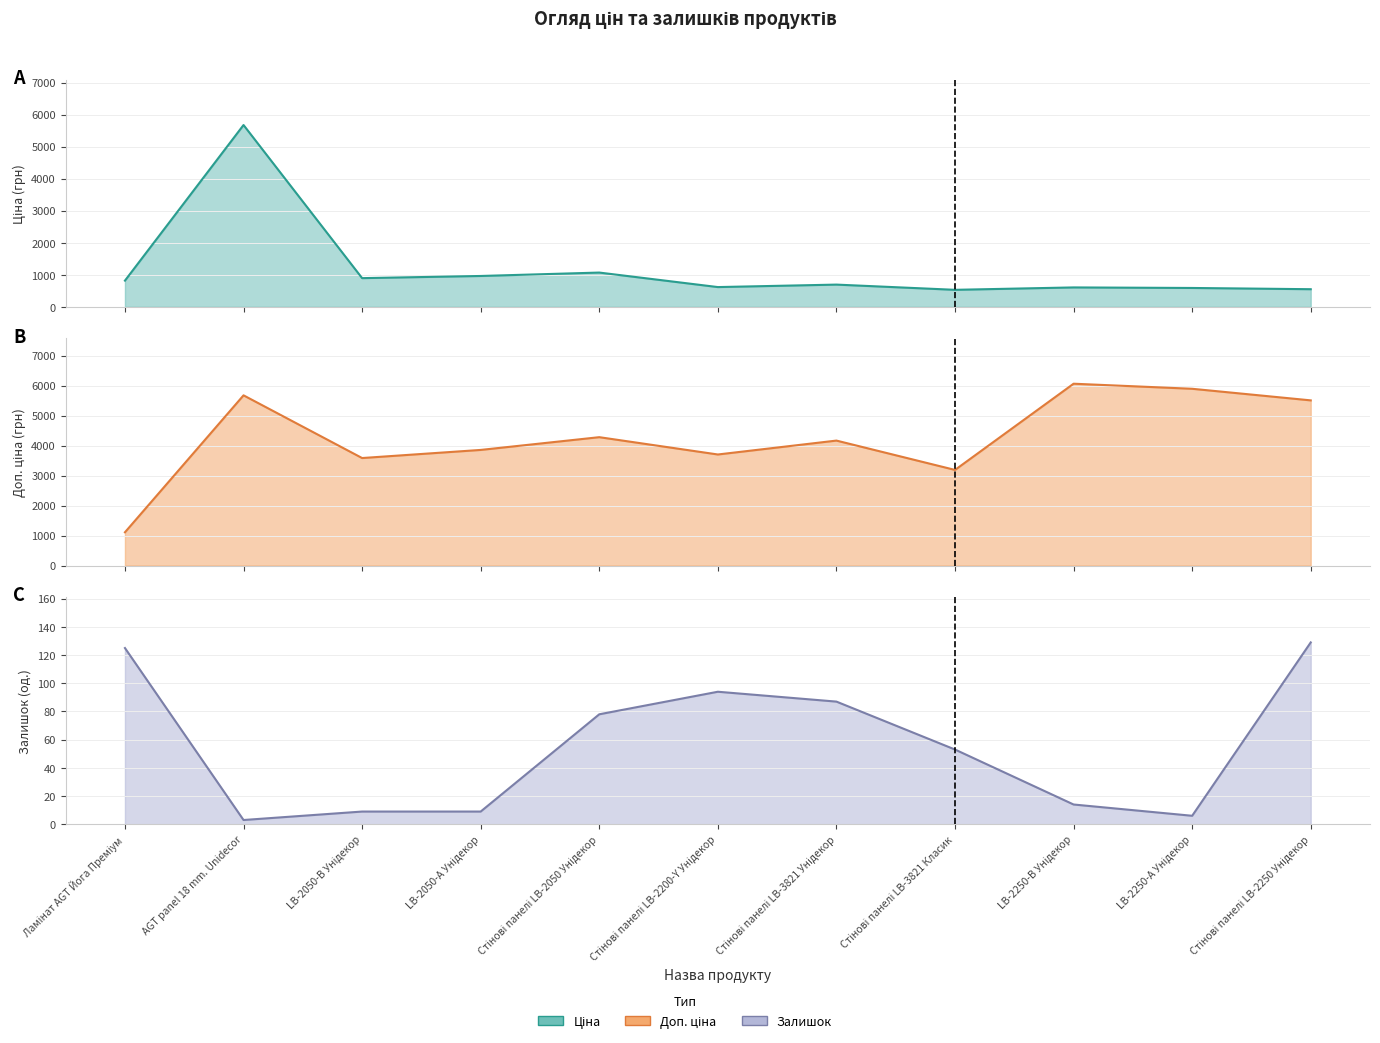

How many lines are shown in the chart?

3